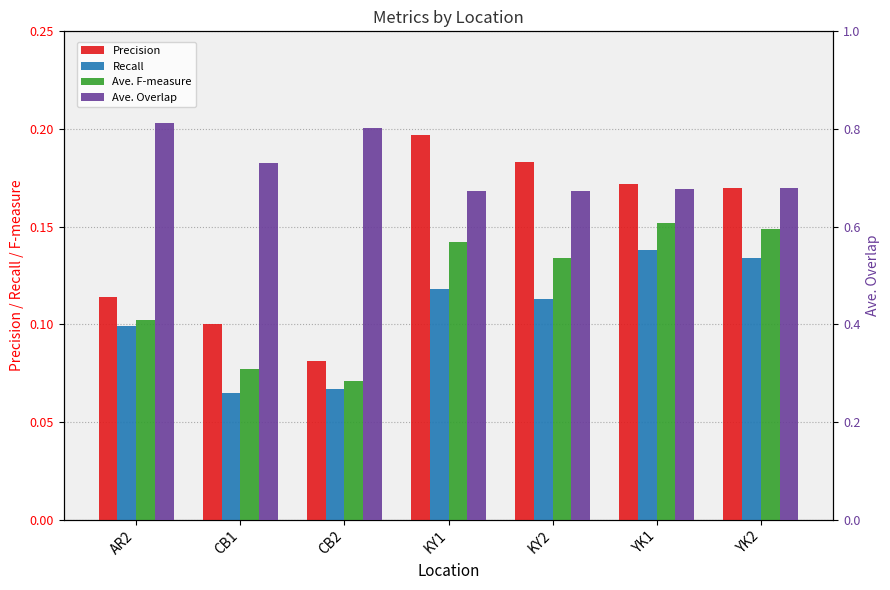

What is the highest value of the Recall series?

0.1